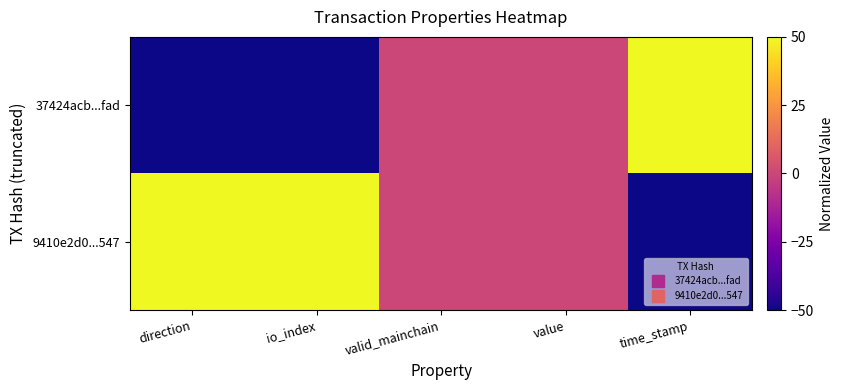

Reading left to right, transcribe all the data shown in this chart.

37424acb...fad: direction=-50	io_index=-50	valid_mainchain=0	value=0	time_stamp=50
9410e2d0...547: direction=50	io_index=50	valid_mainchain=0	value=0	time_stamp=-50